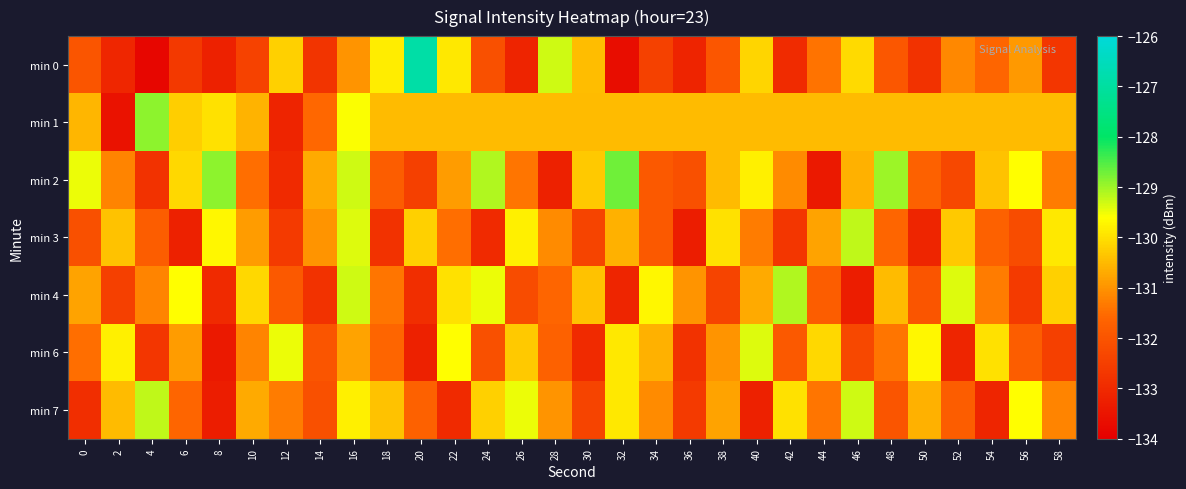

Count the number of data series in this chart.

7